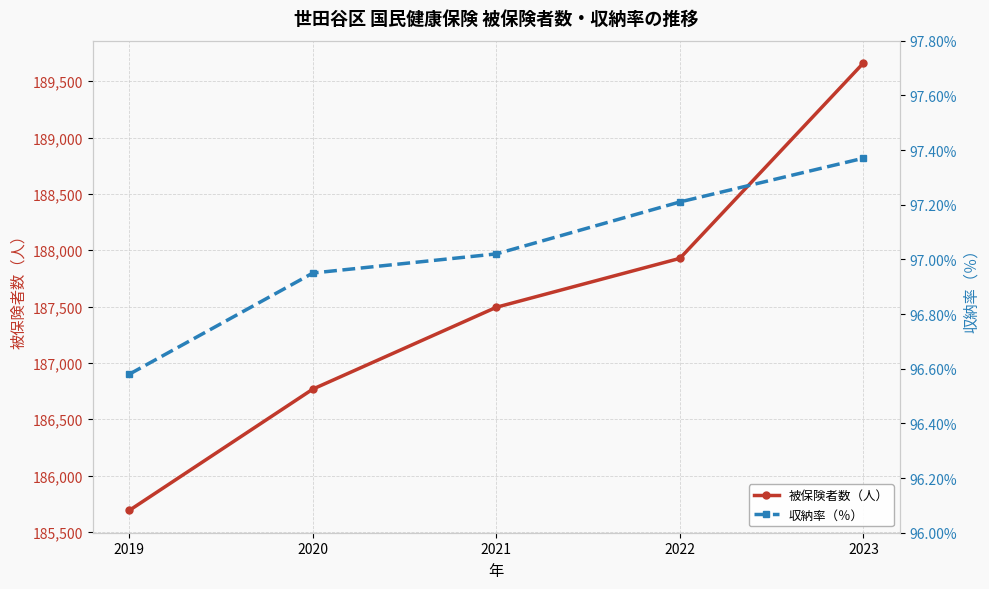

What is the maximum value shown in the chart?

189661.0